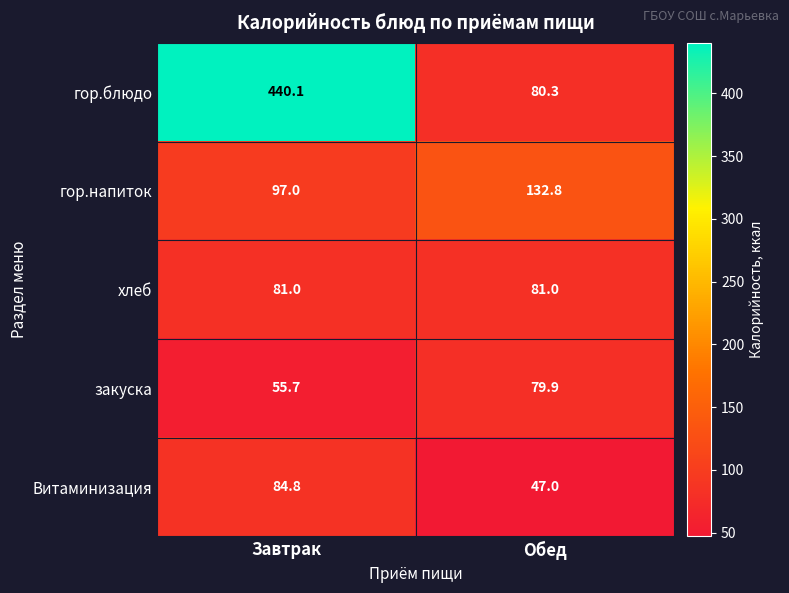

Where is закуска nearest to the value 67?

Завтрак